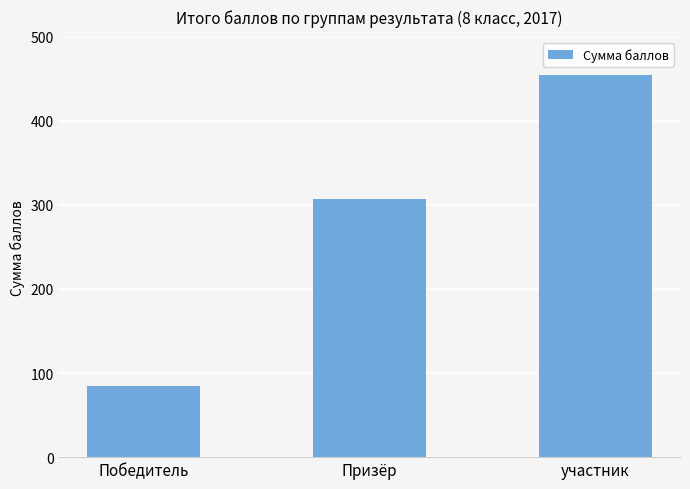

What is the minimum value shown in the chart?

85